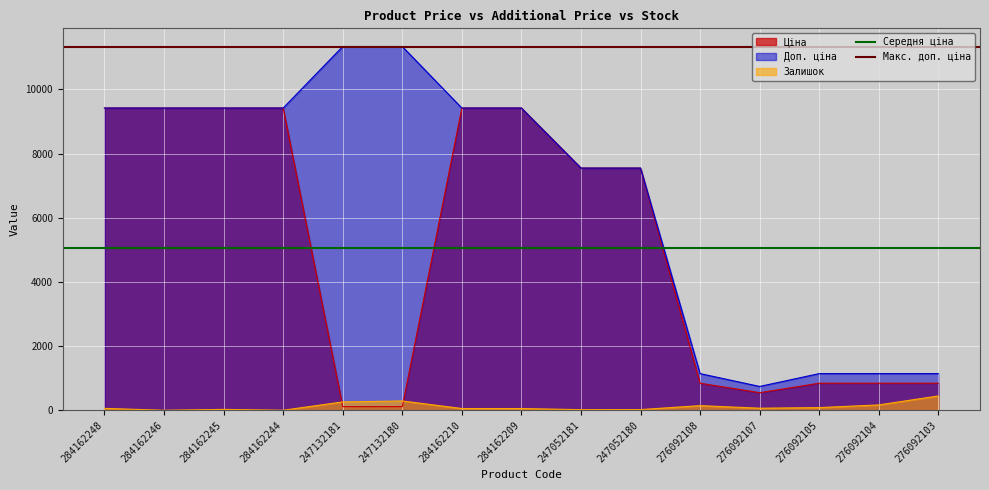

How many intersections are there between Залишок and Ціна?

2